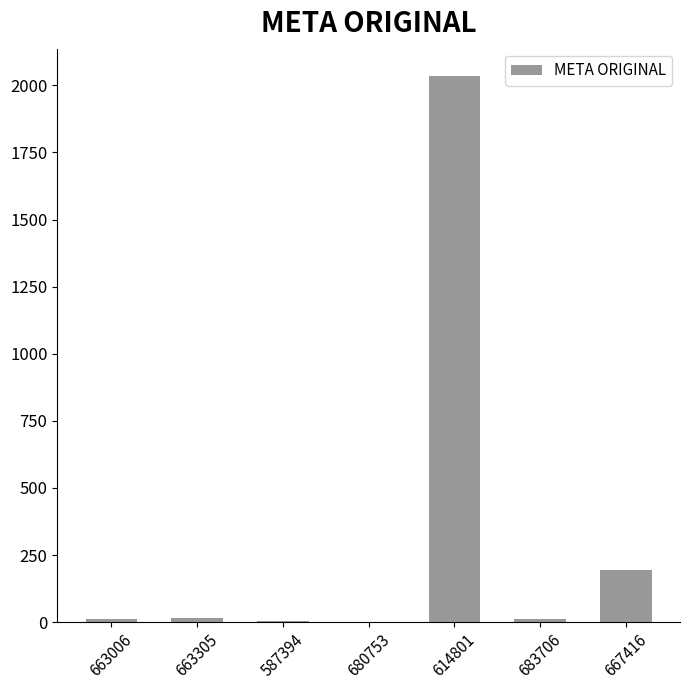

What is the sum of all values?

2270